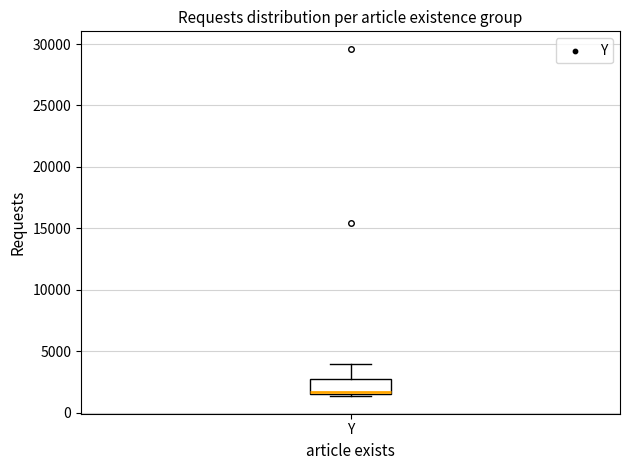

Where does the upper whisker of the box for Y end on the y-axis? The values are not printed on the chart, so give them approximately, as read against the axis.

4000